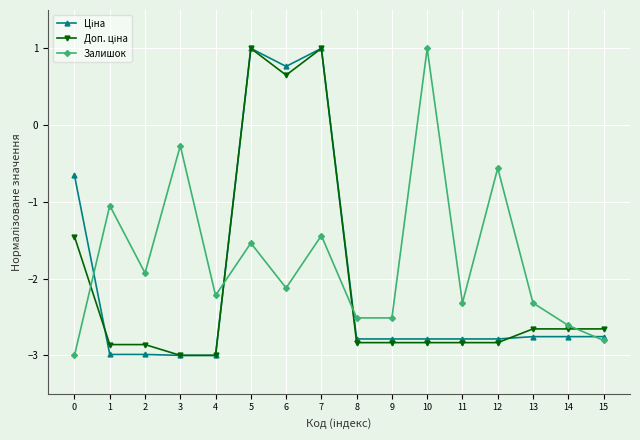

What is the minimum value shown in the chart?

-3.0